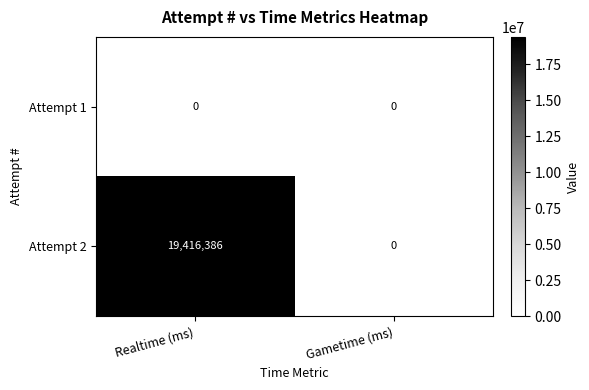

Which category has the highest value across all series?

Realtime (ms)